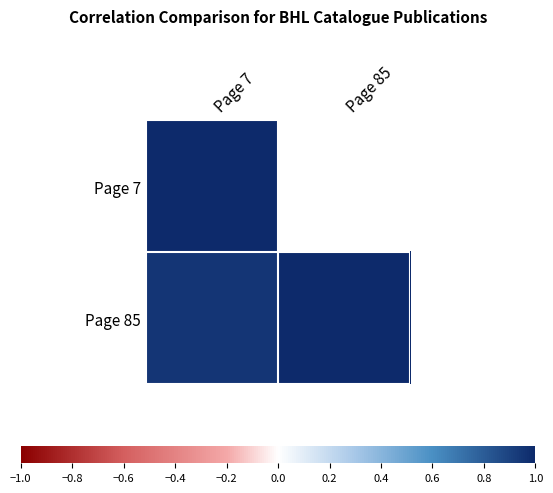

Reading left to right, extract all data points from this chart.

Page 7: Page 7=1.0	Page 85=0.9
Page 85: Page 7=0.9	Page 85=1.0